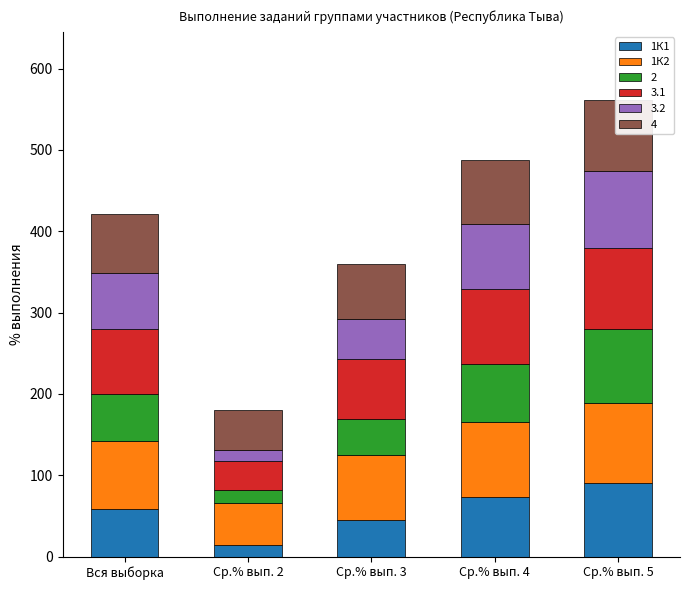

Count the number of categories in the chart.

5